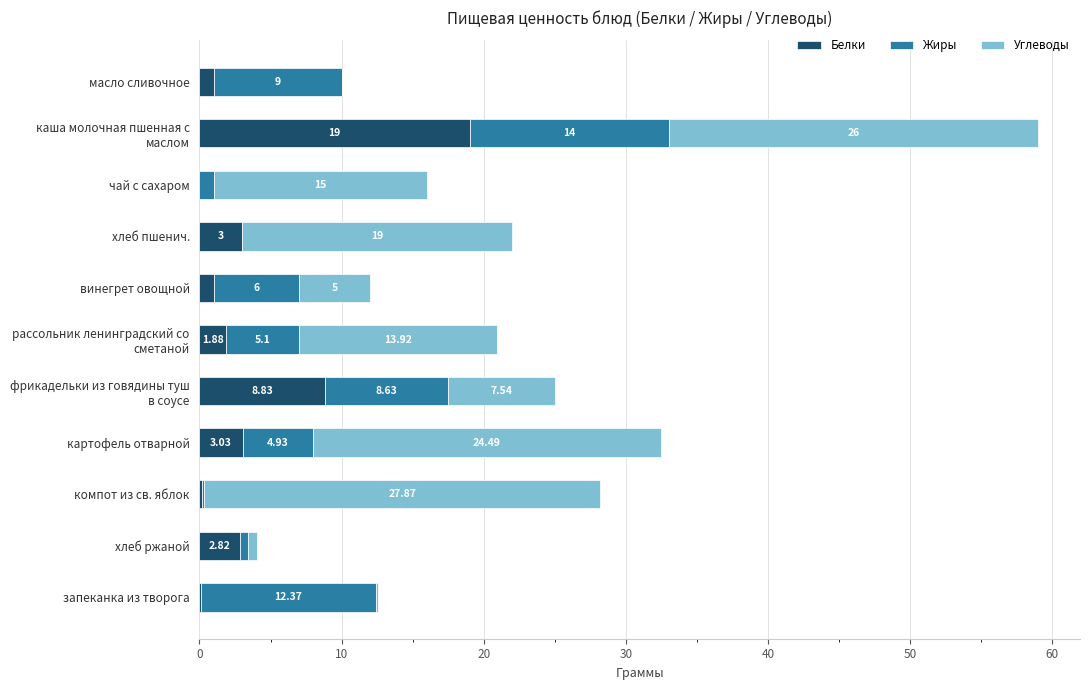

What is the total value across all series at масло сливочное?

10.0